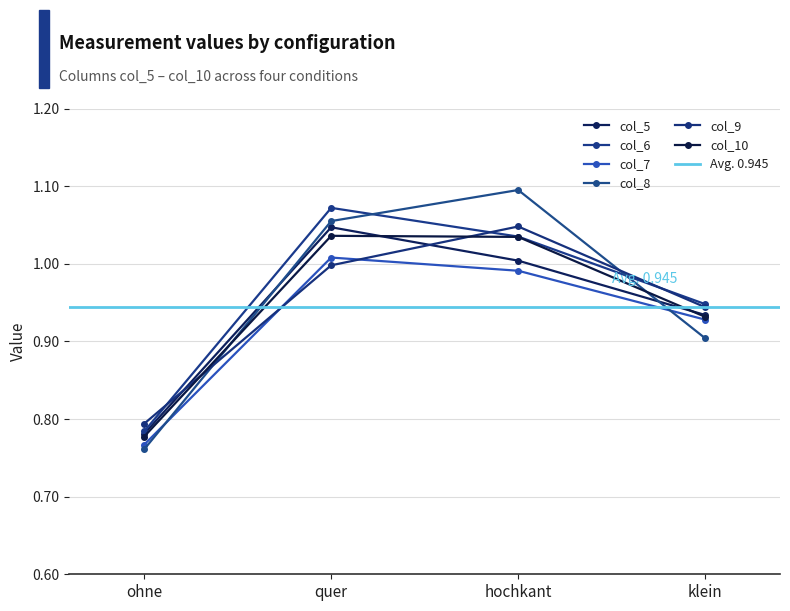

Rank the series by their maximum value, from highest to lowest.

col_8, col_6, col_9, col_5, col_10, col_7